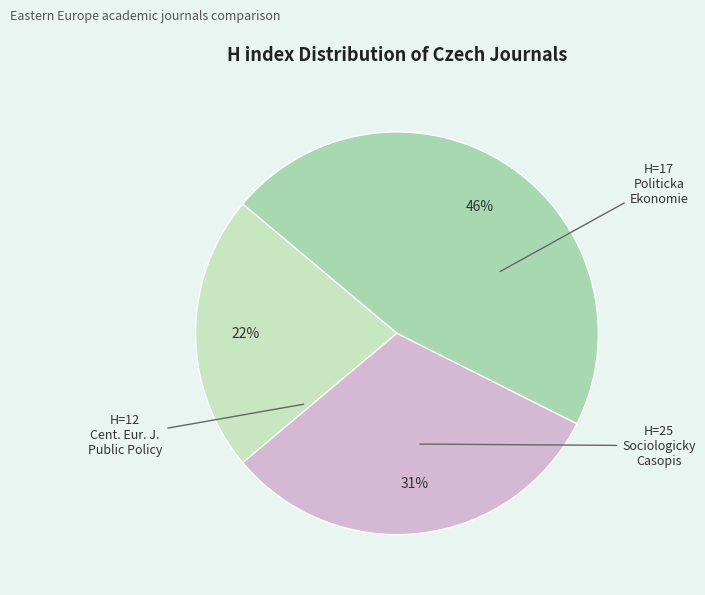

How many segments does this pie chart have?

3